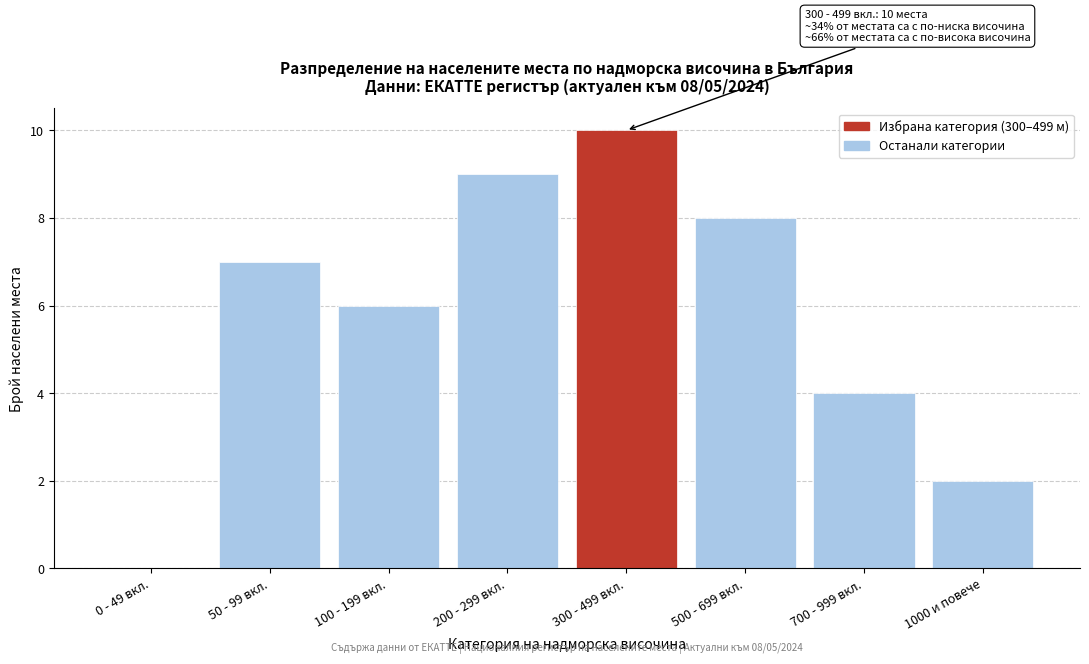

Reading left to right, list all the values displayed in this chart.

0 - 49 вкл.=0	50 - 99 вкл.=7	100 - 199 вкл.=6	200 - 299 вкл.=9	300 - 499 вкл.=10	500 - 699 вкл.=8	700 - 999 вкл.=4	1000 и повече=2